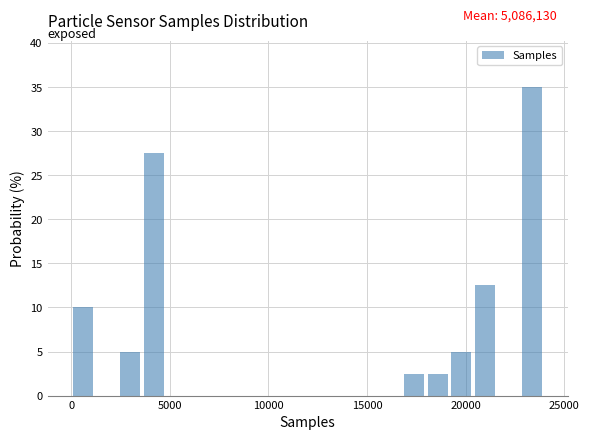

Read against the x-axis, roughly where is the centre of the tallest bar?

23500